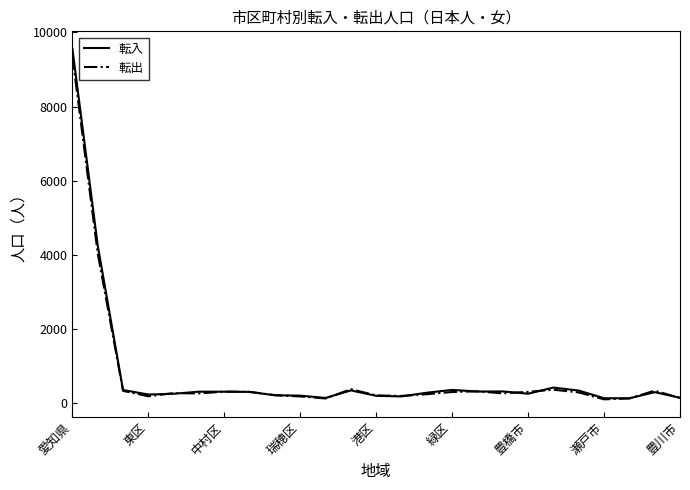

In 転出, how many points are lower than both neighbors (excluding endpoints)?

6